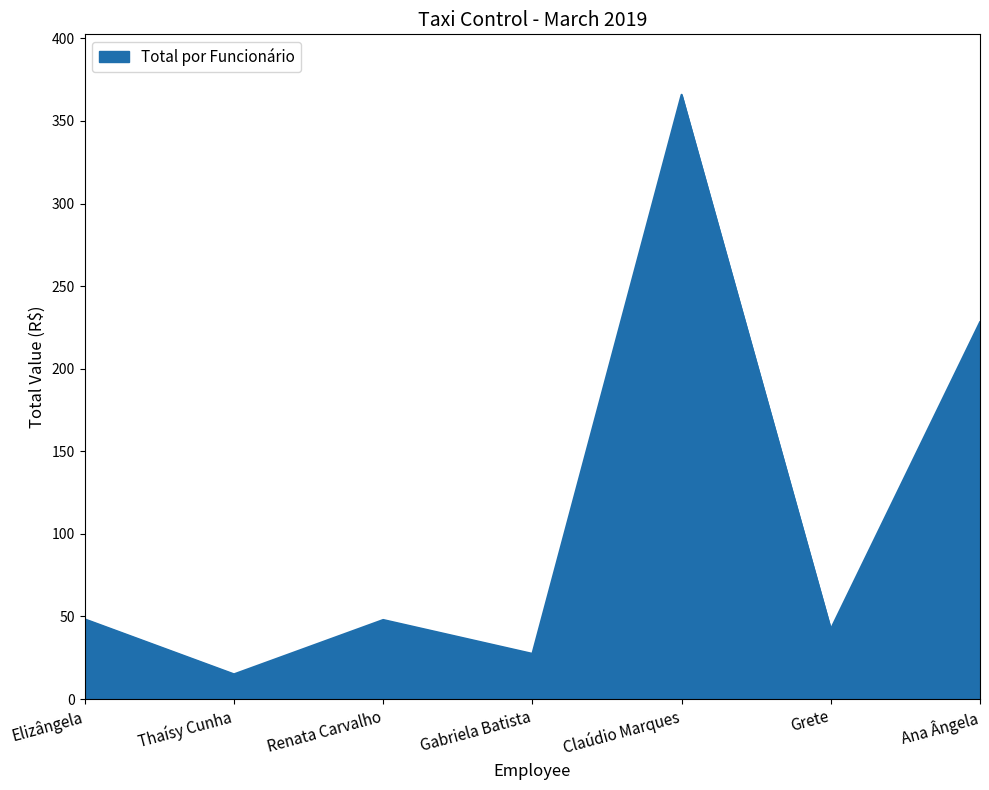

How many distinct data groups are displayed?

1